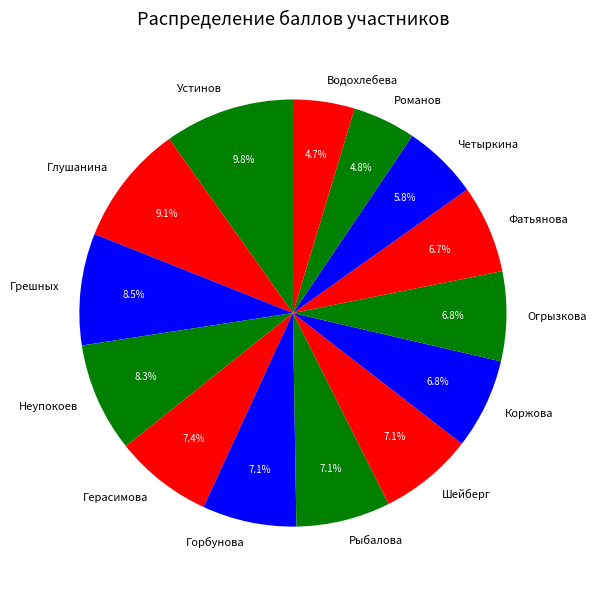

To the nearest percent, what portion does Водохлебева represent?

5%